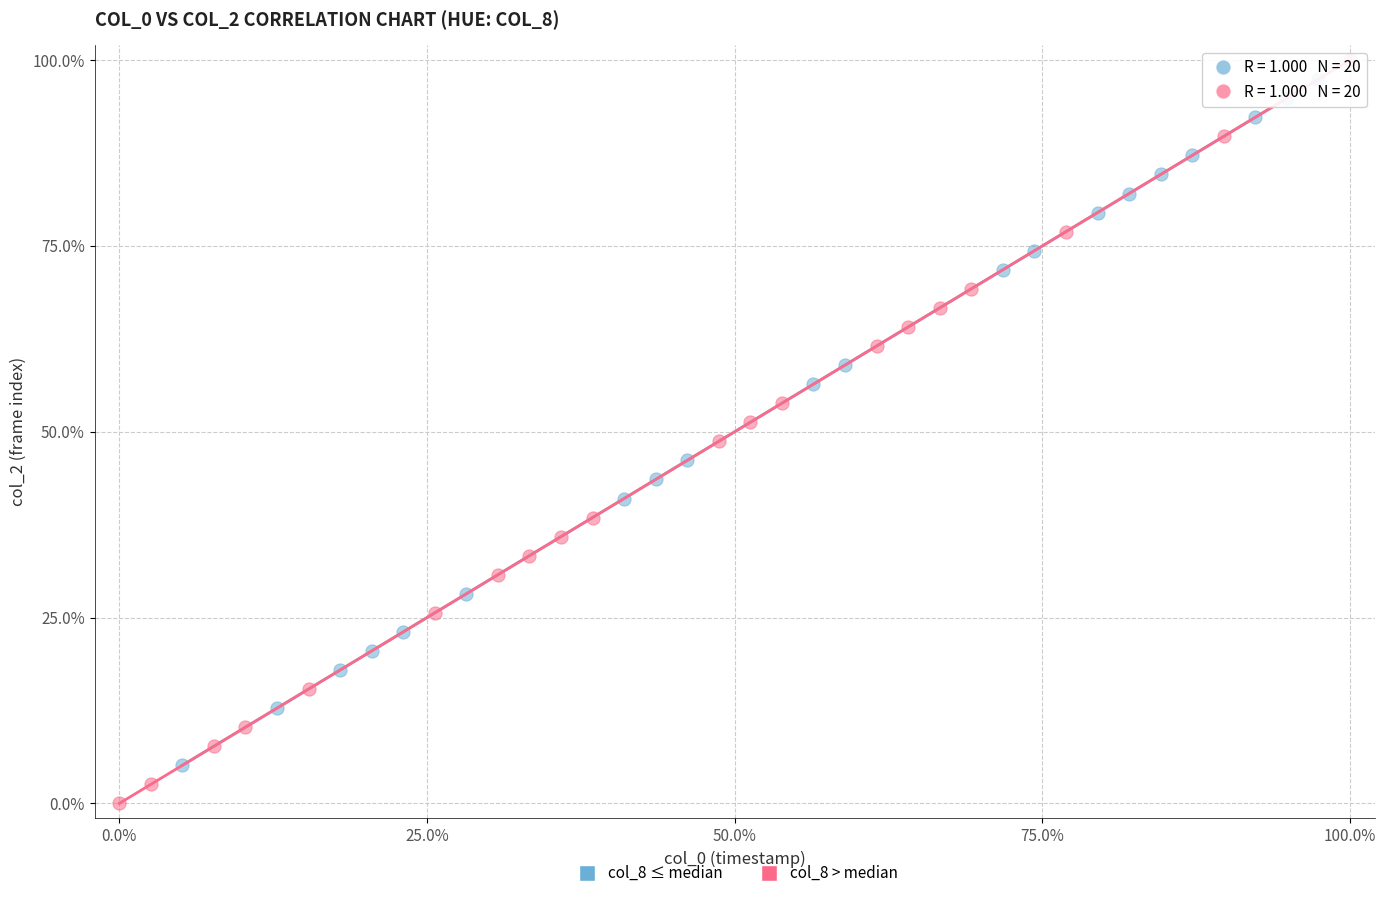

Which series contains the lowest Y value?

col_8 > median